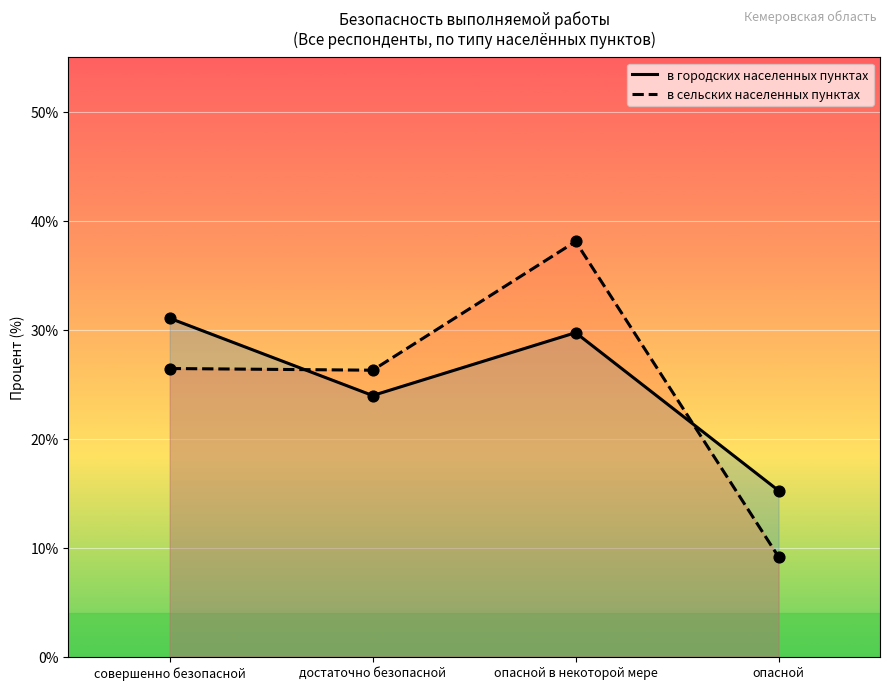

What are all the series names shown in the legend?

в городских населенных пунктах, в сельских населенных пунктах